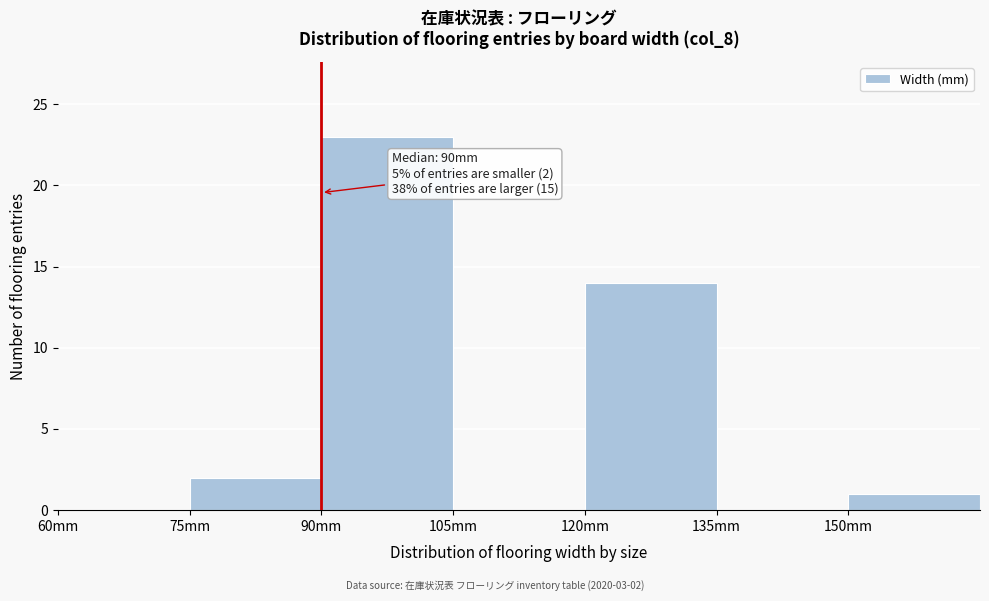

Over which range of the x-axis is the bar tallest?

90 to 105